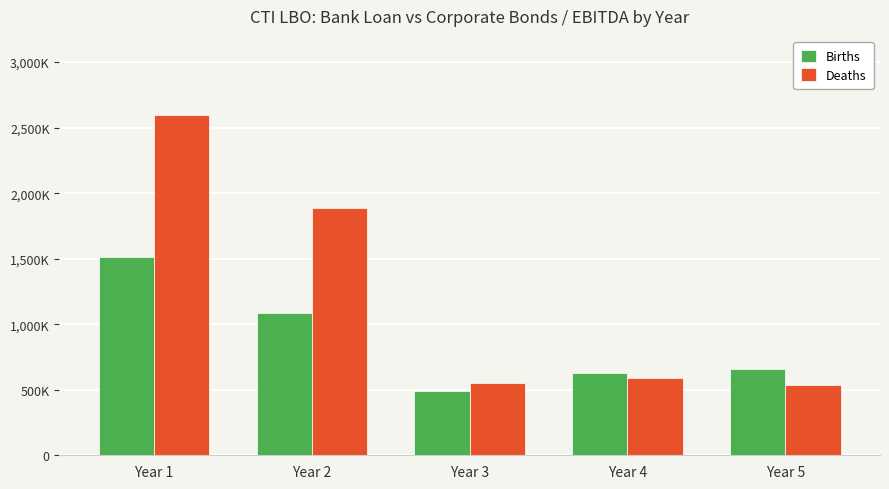

Rank the categories by Deaths value from lowest to highest.

Year 5, Year 3, Year 4, Year 2, Year 1